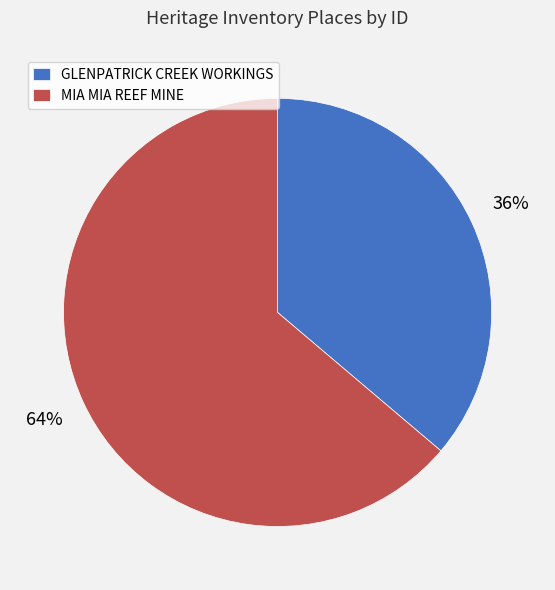

Which has a higher value, GLENPATRICK CREEK WORKINGS or MIA MIA REEF MINE?

MIA MIA REEF MINE